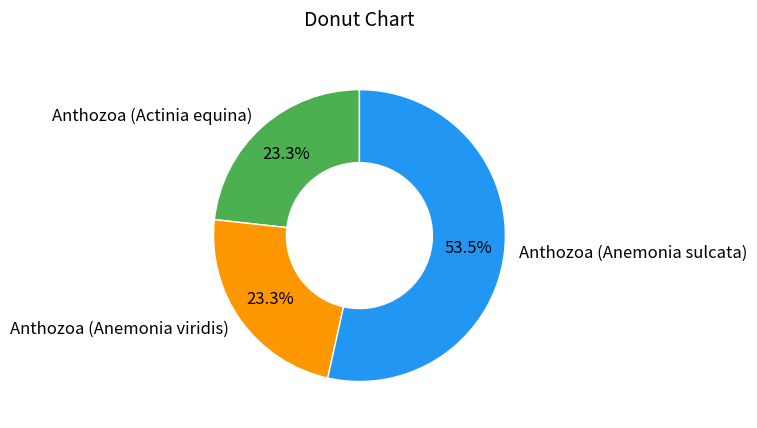

How many slices are in this pie chart?

3